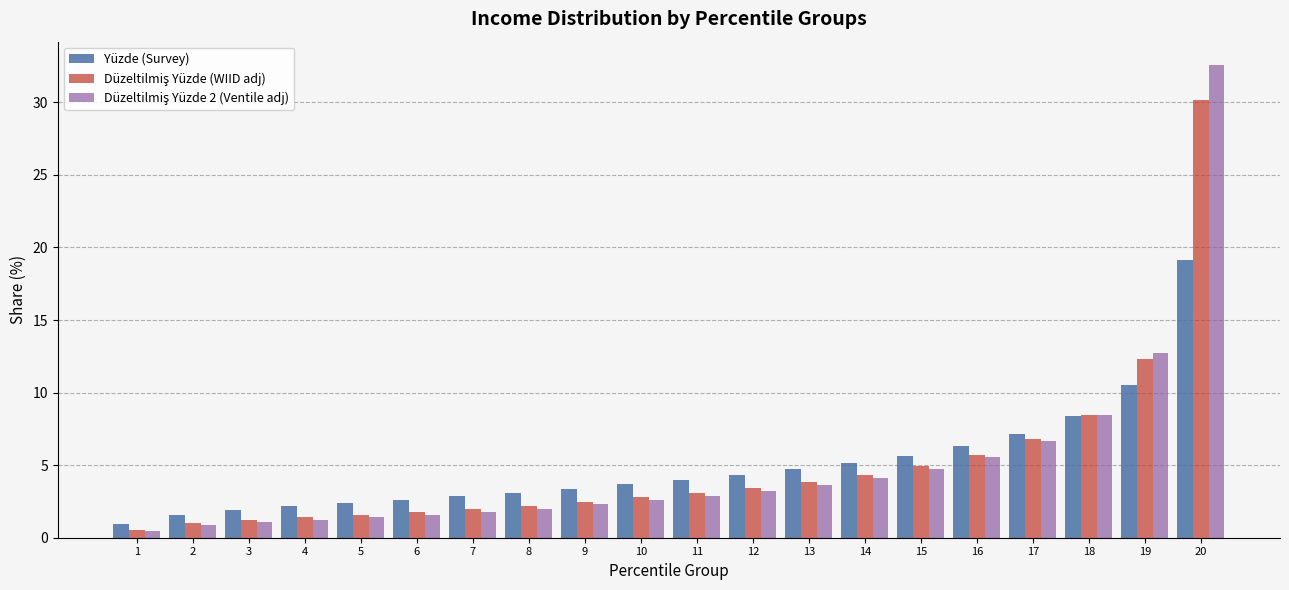

What is the spread (max minus min) of values at 3?

0.8